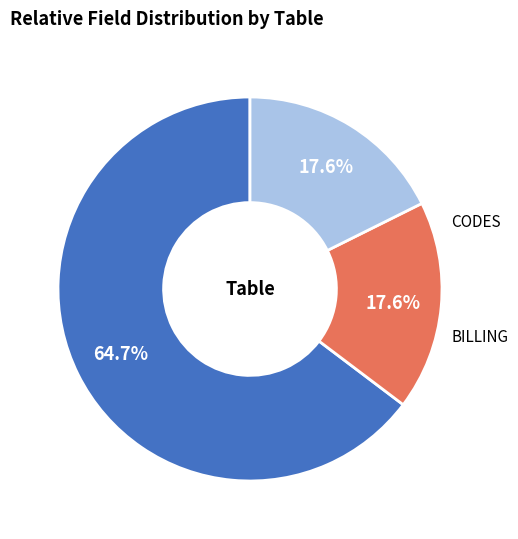

Is there any slice that represents more than half of the pie?

Yes